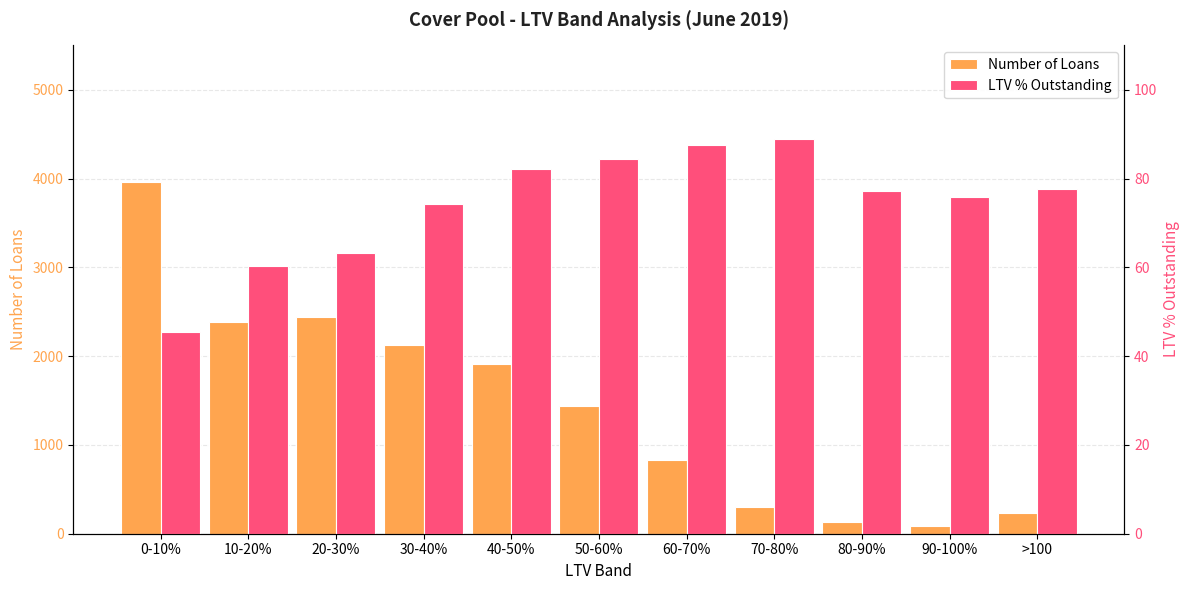

What is the value of the LTV % Outstanding bar at the 2nd from the left?

60.2